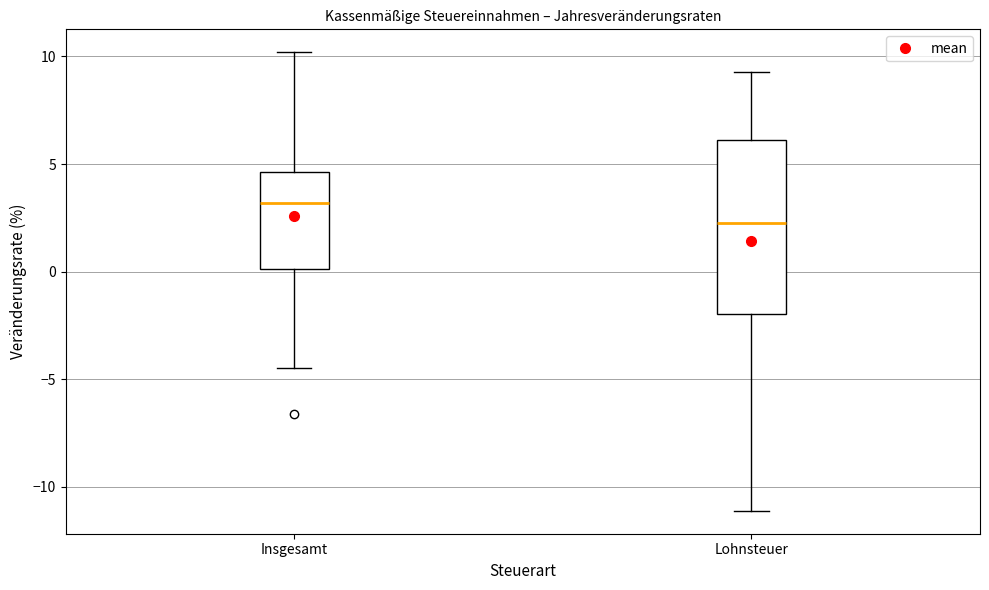

Which box's median line is the lowest?

Lohnsteuer